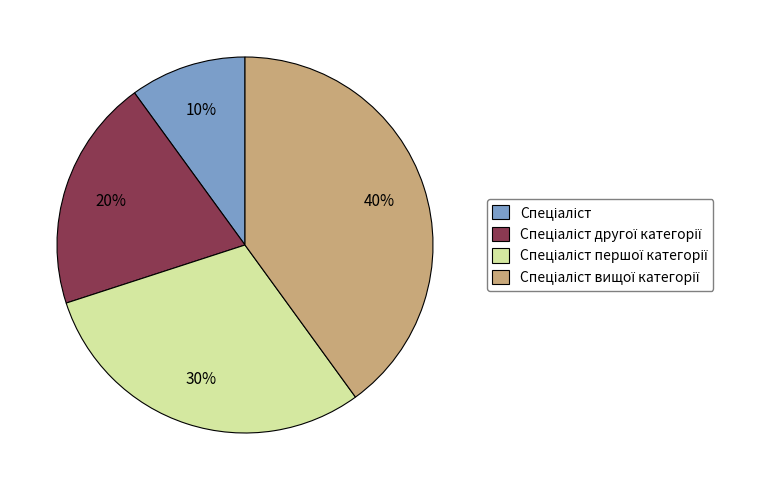

To the nearest percent, what is the difference between the largest and smallest slice percentages?

30%